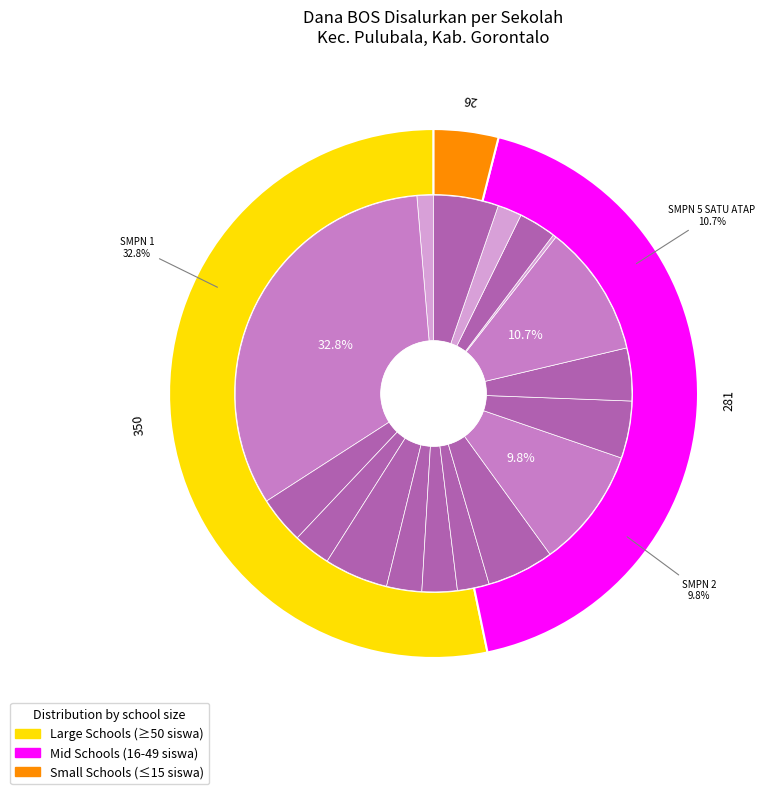

What is the ratio of the value at SMP NEGERI 4 SATU ATAP PULUBALA to the value at SMP NEGERI 3 PULUBALA?

0.9